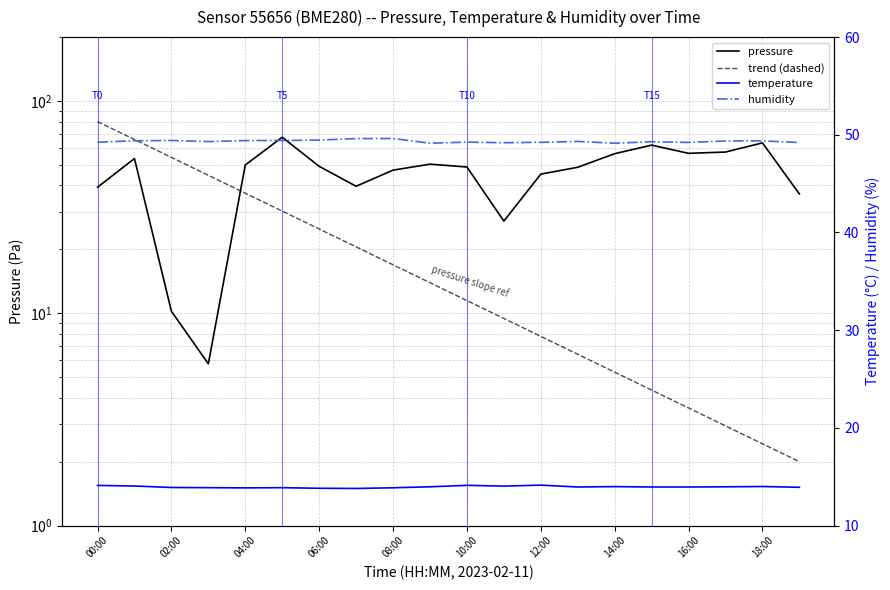

Is the value of trend (dashed) at 14:00 greater than the value of temperature at 10:00?

Yes